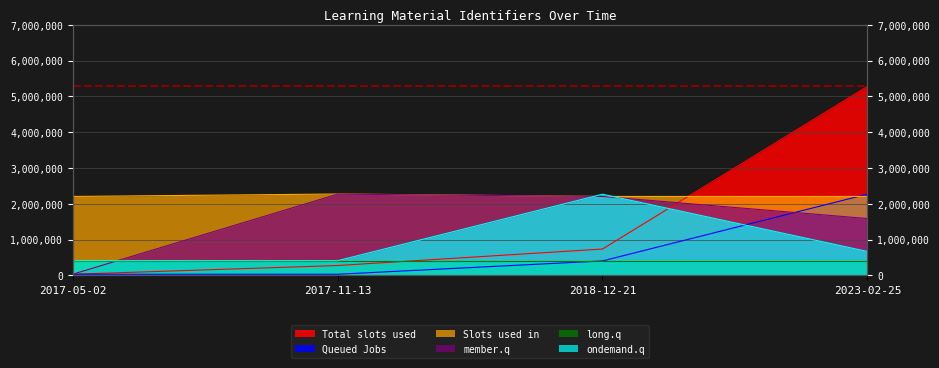

How many times do Total slots used and member.q cross each other?

1